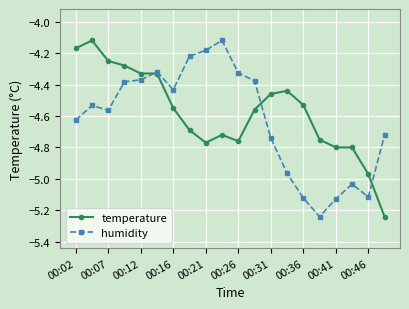

True or false: humidity has more than 2 interior local peaks.

True